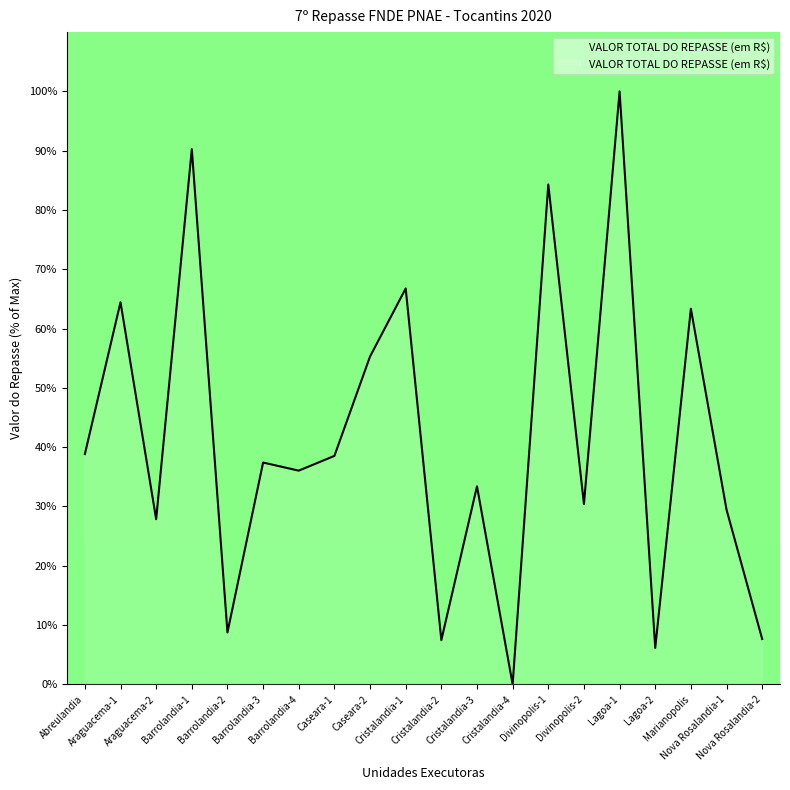

What is the ratio of the value at Araguacema-2 to the value at Cristalandia-3?

0.8